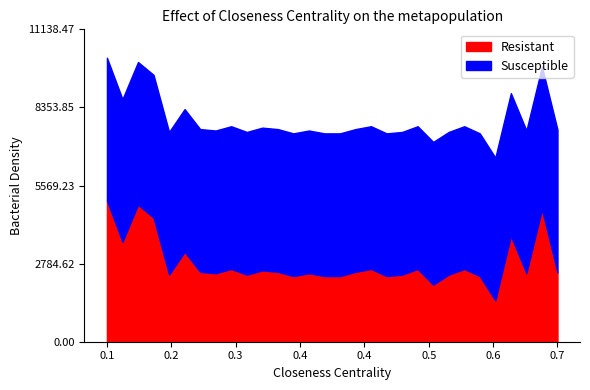

True or false: Resistant has a value of 3230.9 at 15.

False